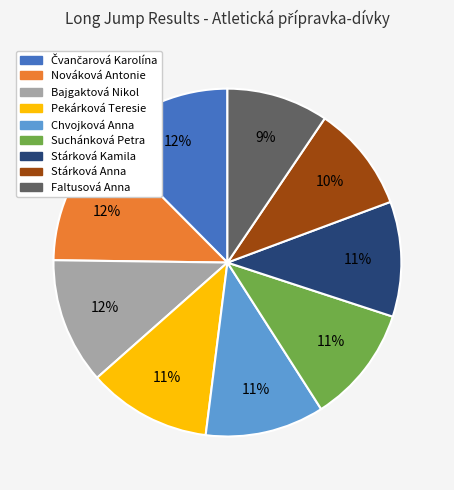

Is the sum of Stárková Anna and Chvojková Anna greater than half?

No